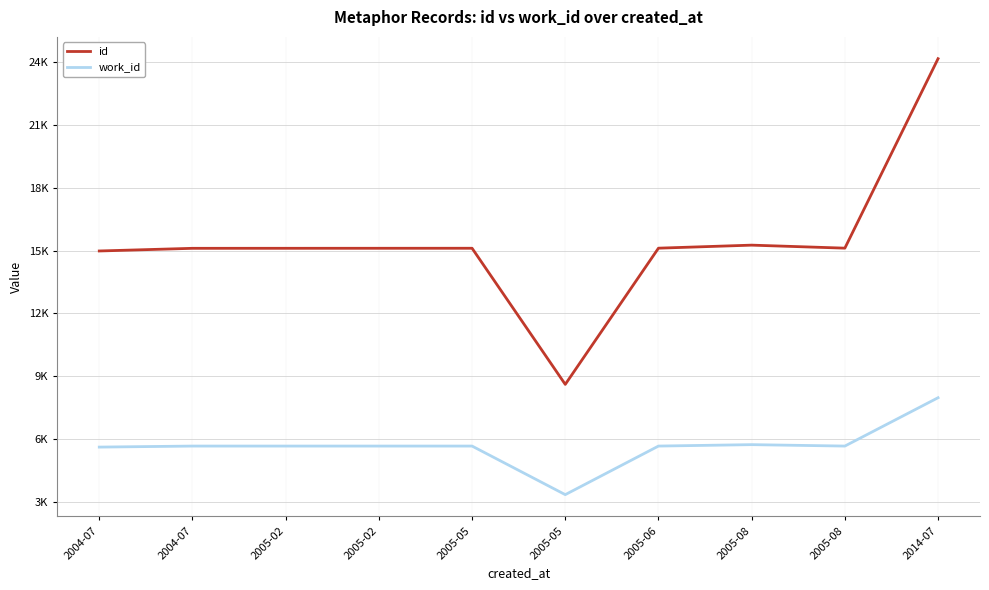

Rank the series by their maximum value, from lowest to highest.

work_id, id